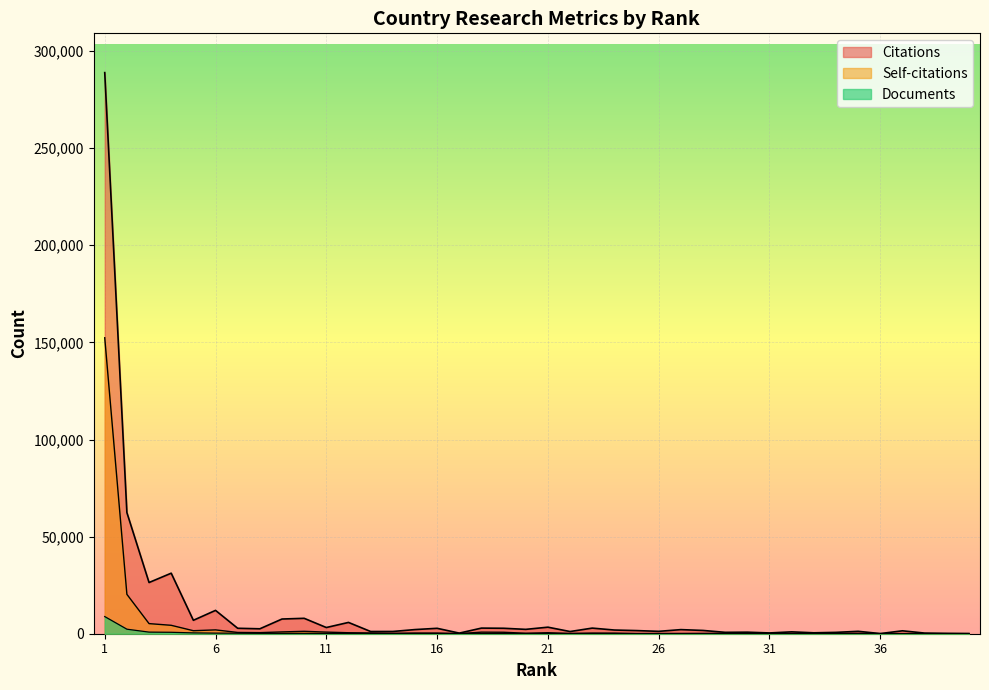

What are all the series names shown in the legend?

Citations, Self-citations, Documents